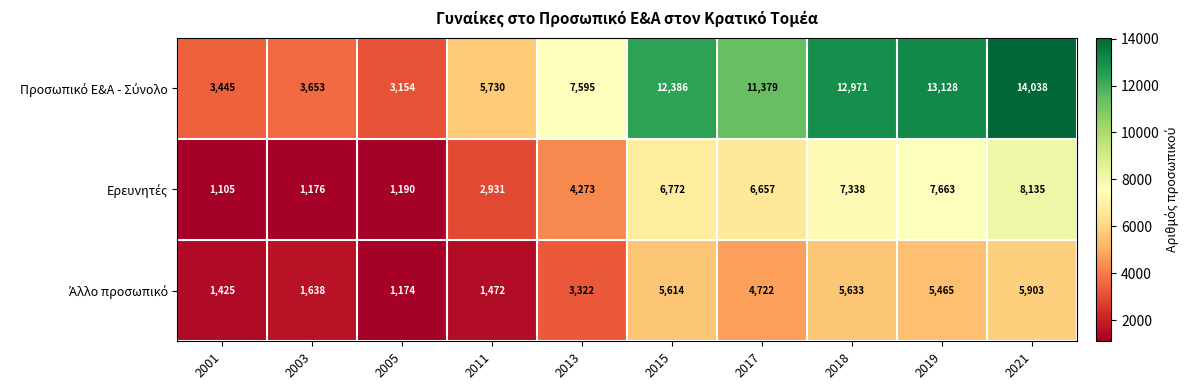

At how many categories does at least one series exceed 9306?

5